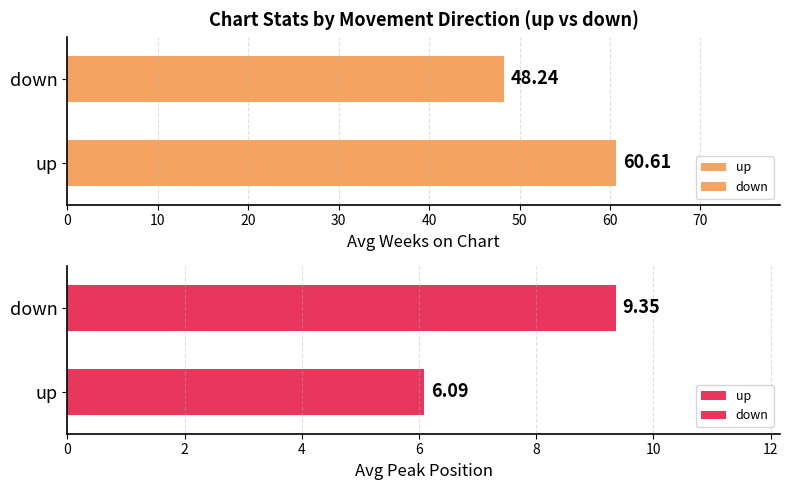

At how many categories does at least one series exceed 9?

2